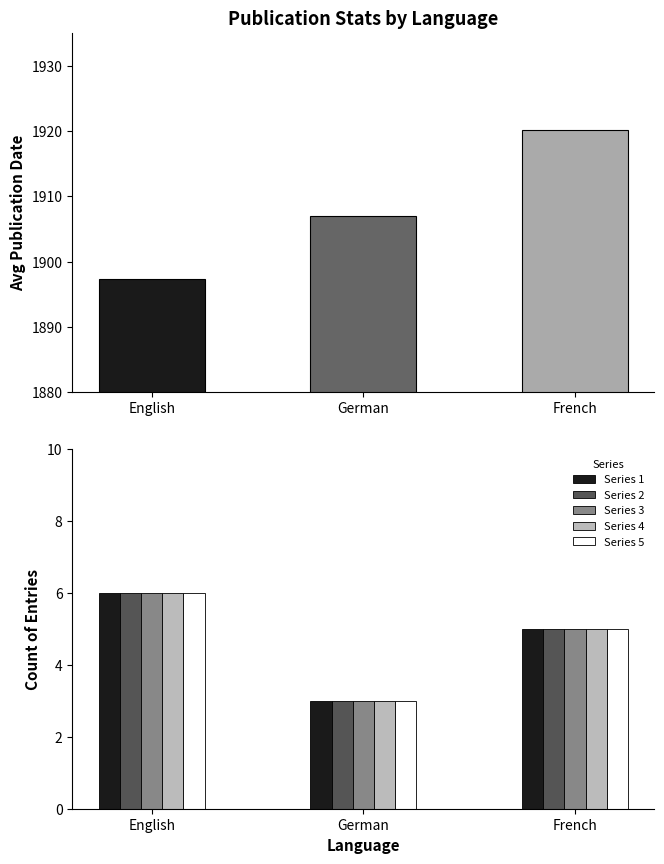

Which category has the lowest value across all series?

German